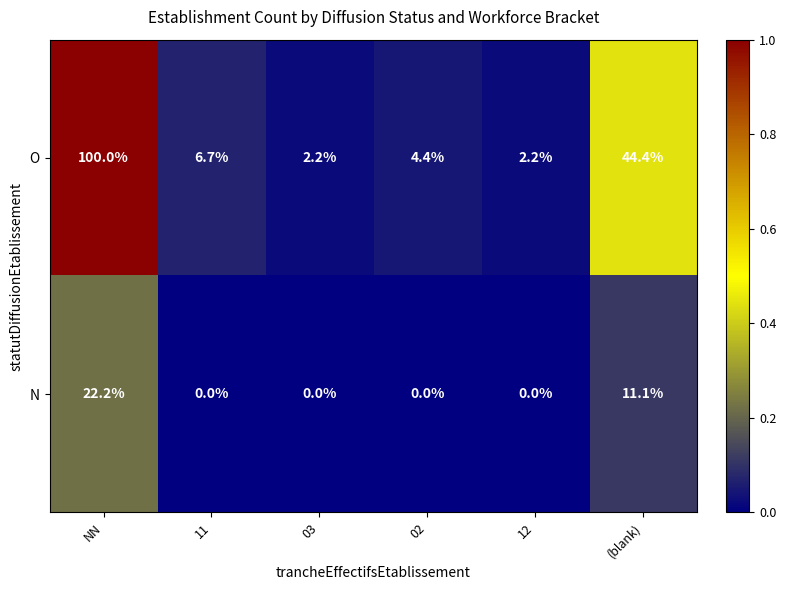

How many distinct data groups are displayed?

2